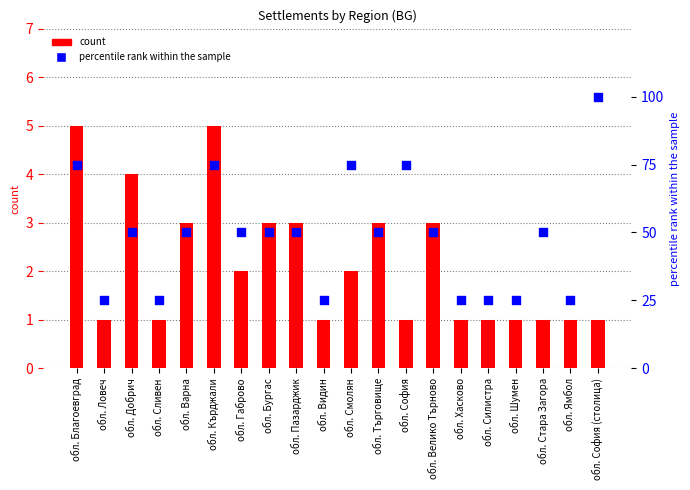

Which series contains the lowest Y value?

count